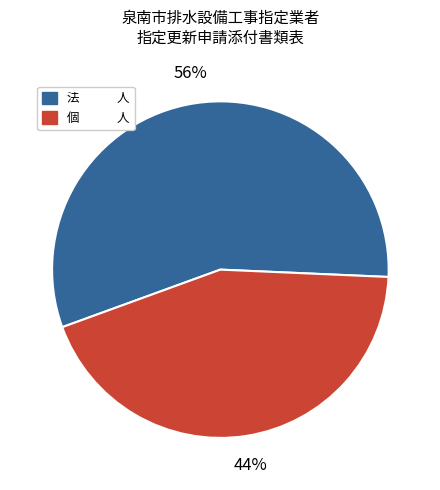

To the nearest percent, what percentage of the pie is 個 人?

44%